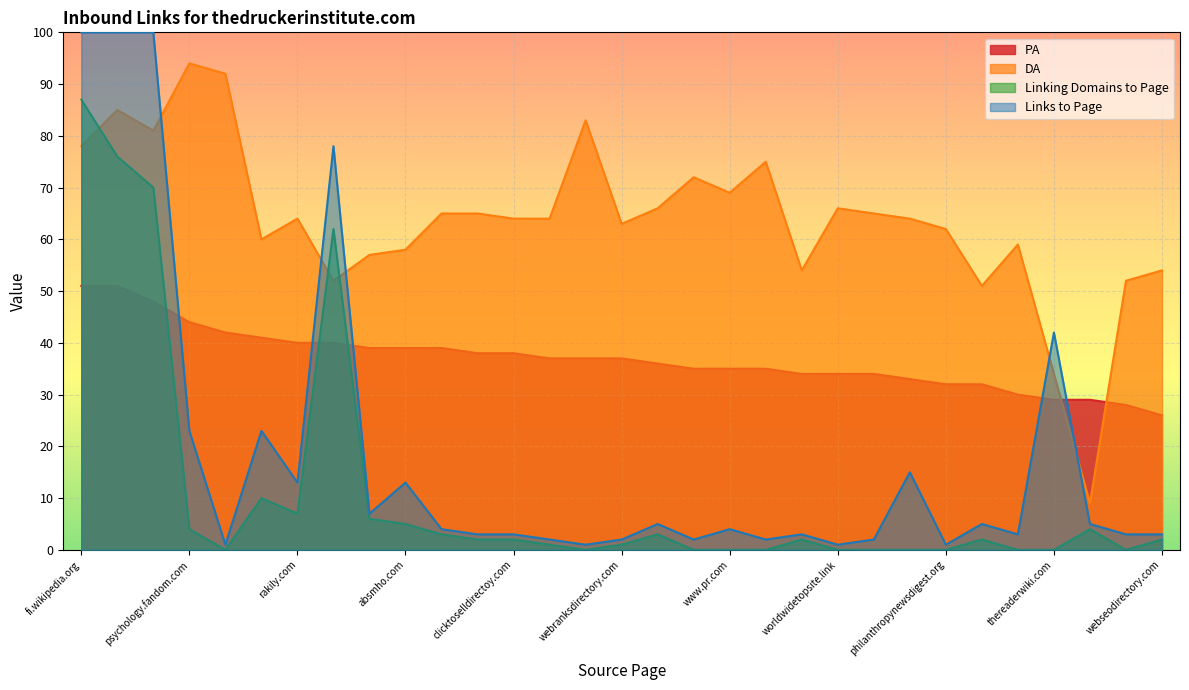

At which label is Linking Domains to Page closest to 43?

ay.wikipedia.org